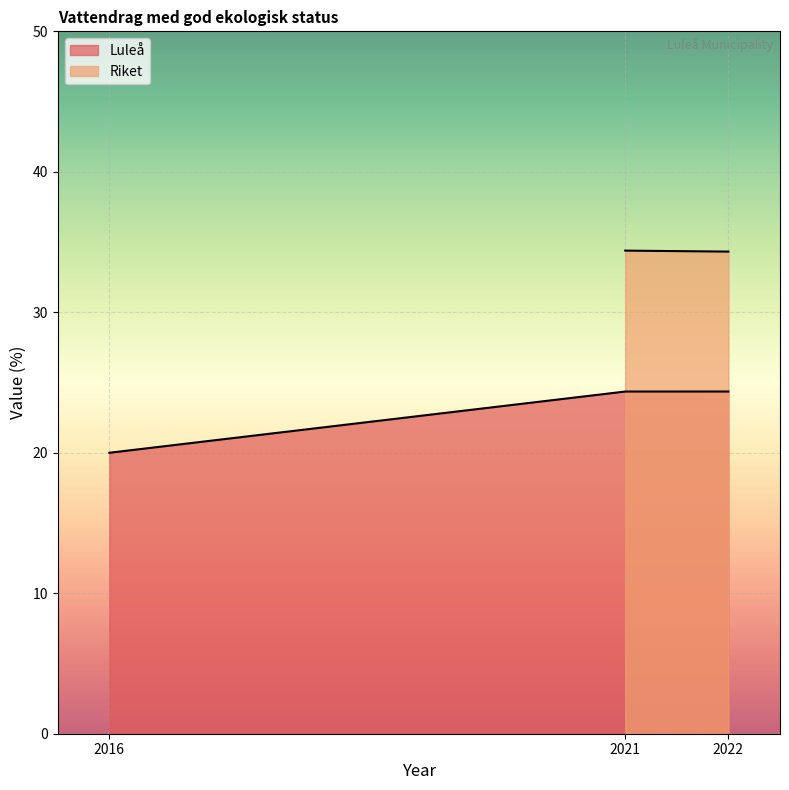

What is the value of the 3rd point from the left?

24.4